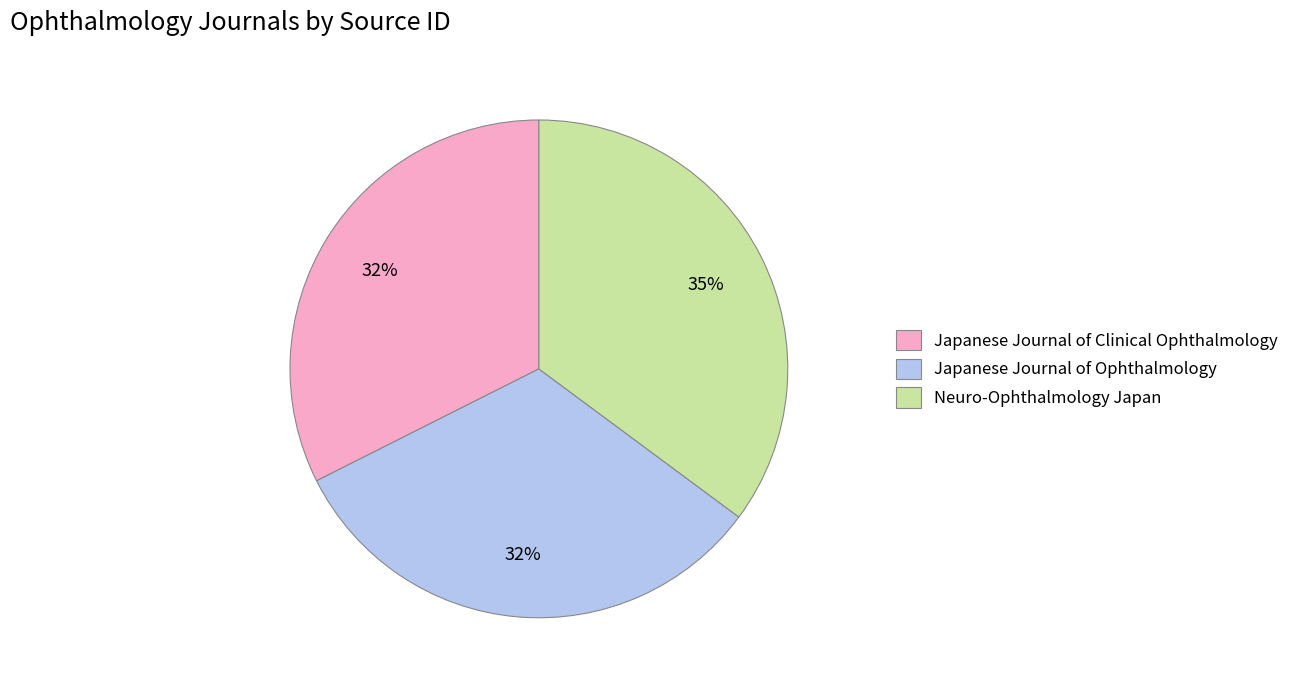

Which slice is the largest?

Neuro-Ophthalmology Japan